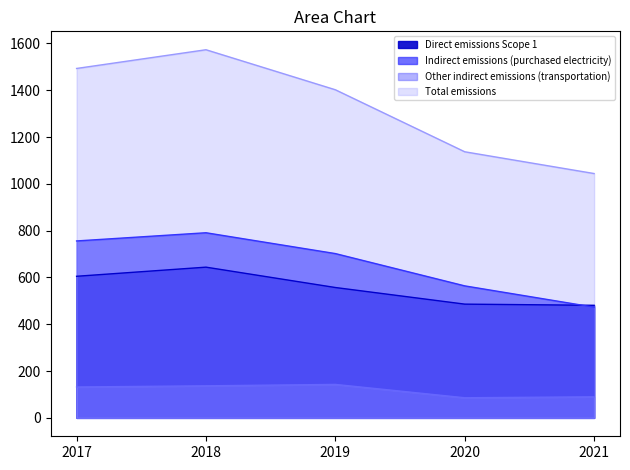

What is the difference between the second highest and minimum values in the Other indirect emissions (transportation) series?

51